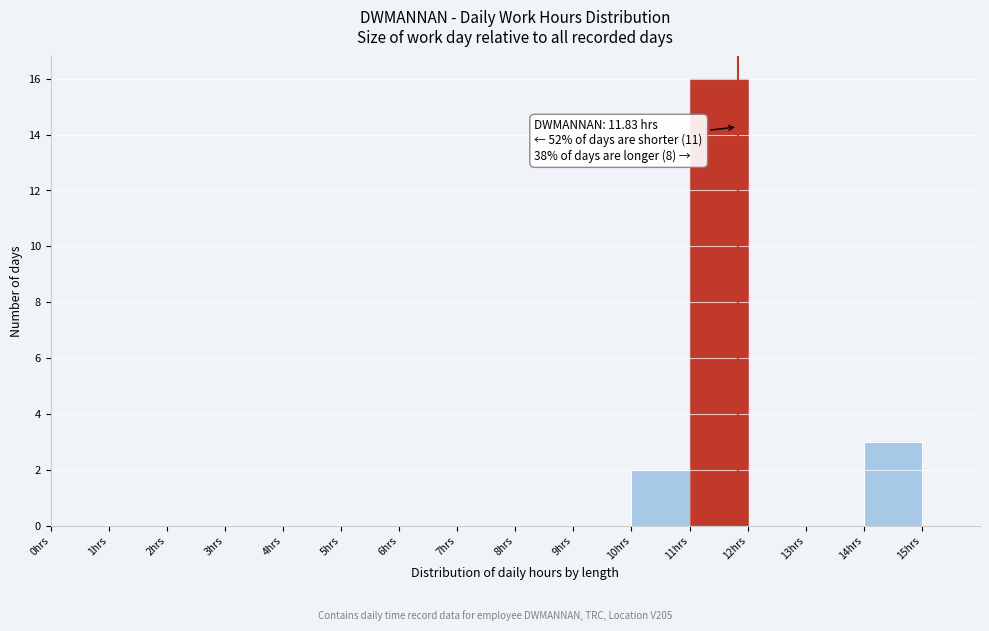

Which range on the x-axis has the tallest bar?

11 to 12